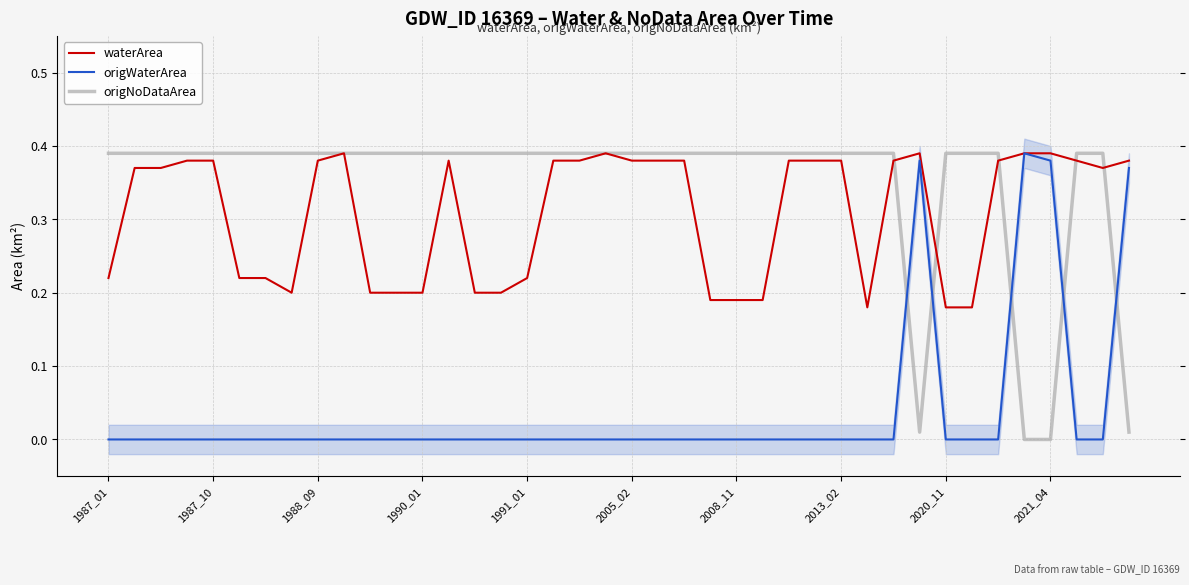

Which series has the largest total across all categories?

origNoDataArea